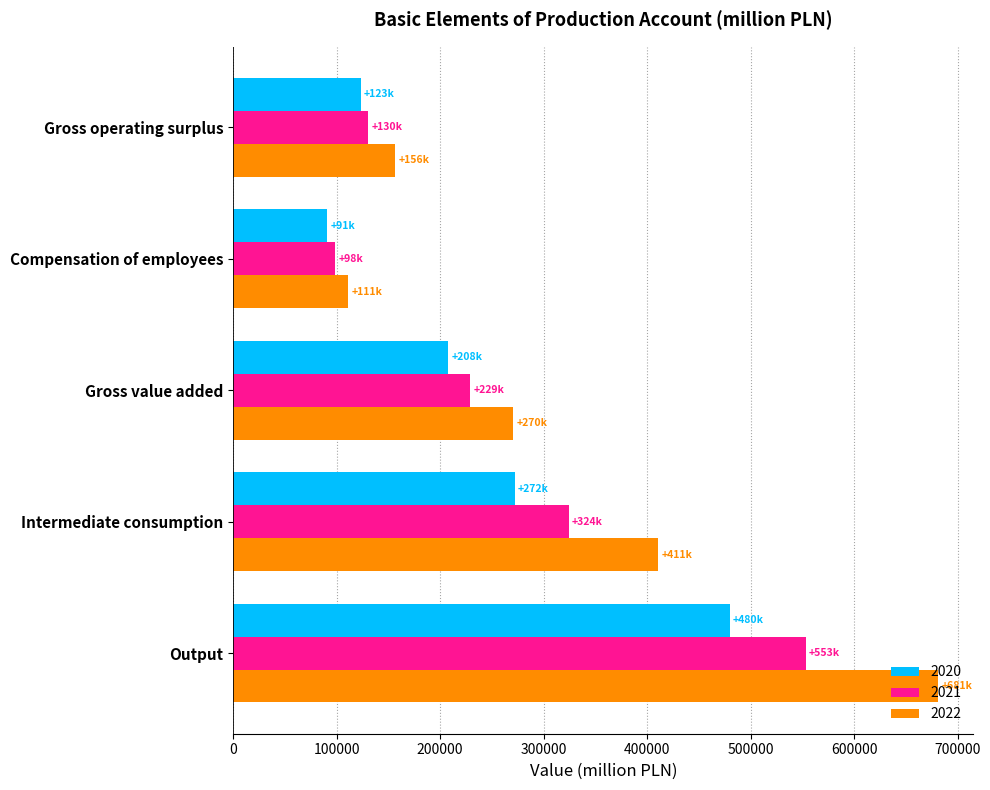

At which label does 2021 reach its peak?

Output